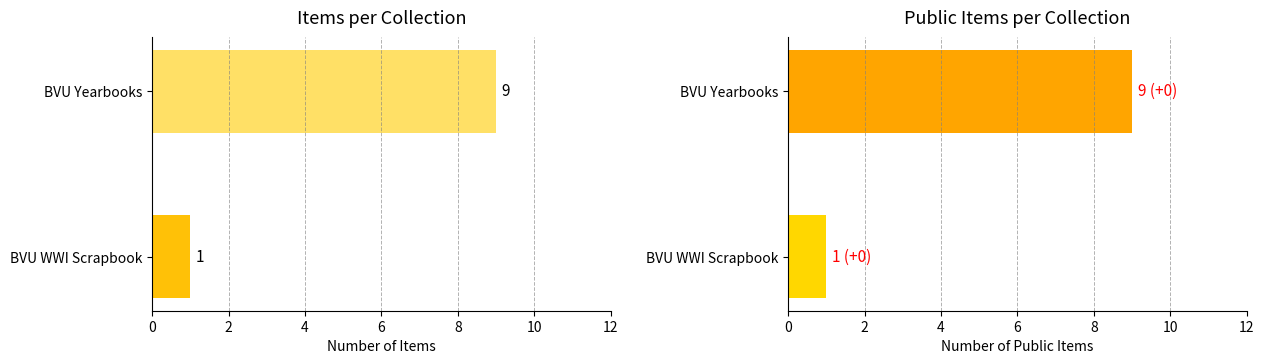

What is the value of the Public Items bar at the 2nd from the left?

1